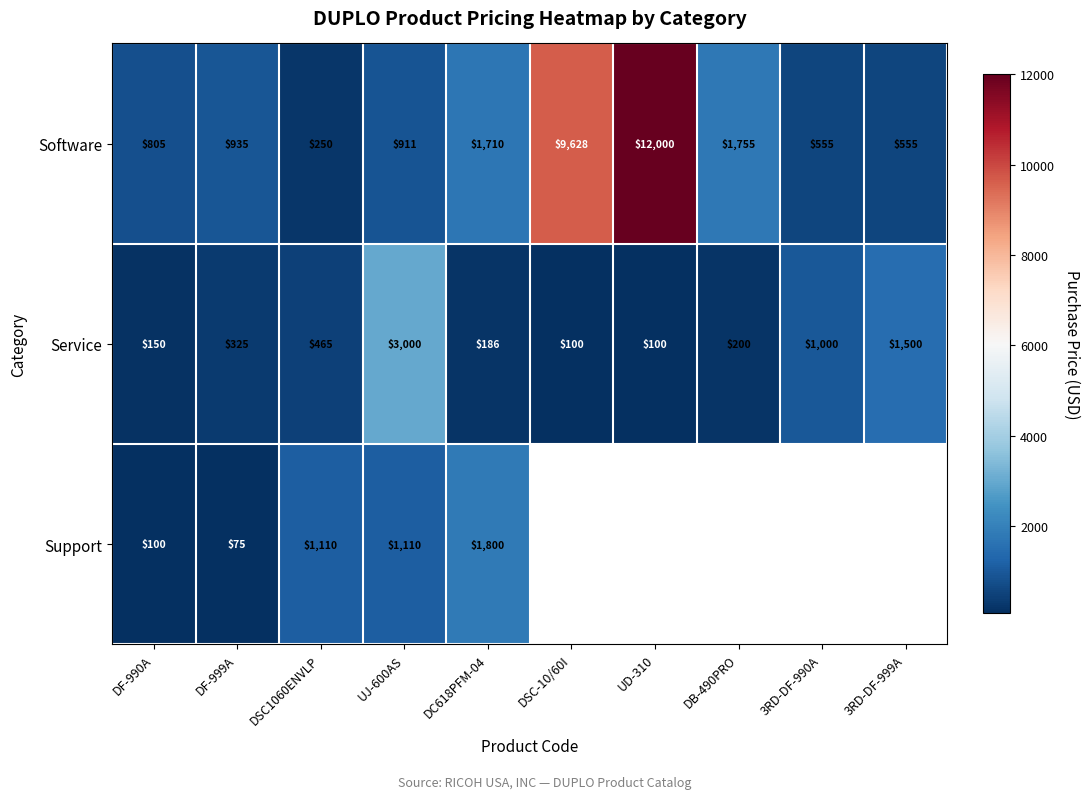

At which category is the sum across all series the highest?

UJ-600AS